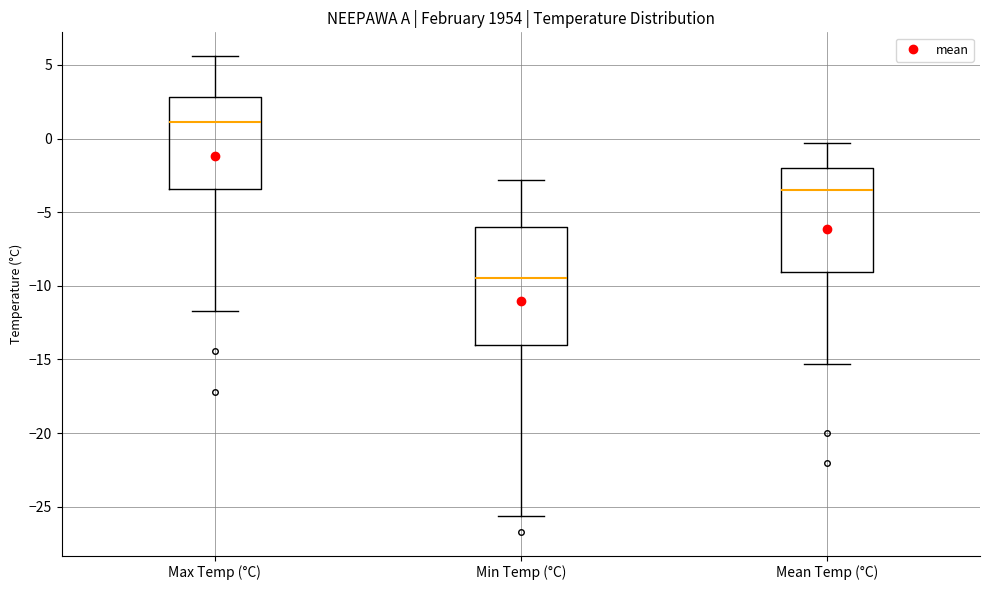

Reading left to right, transcribe this box plot: for each box, give where its median line is, the range the box spans, and where its two whiskers end, as read against the y-axis. The values are not printed on the chart, so give them approximately, as read against the axis.

Max Temp (°C): median 1.0, box -3.5 to 3.0, whiskers -11.5 to 5.5
Min Temp (°C): median -9.5, box -14.0 to -6.0, whiskers -25.5 to -3.0
Mean Temp (°C): median -3.5, box -9.0 to -2.0, whiskers -15.5 to -0.5